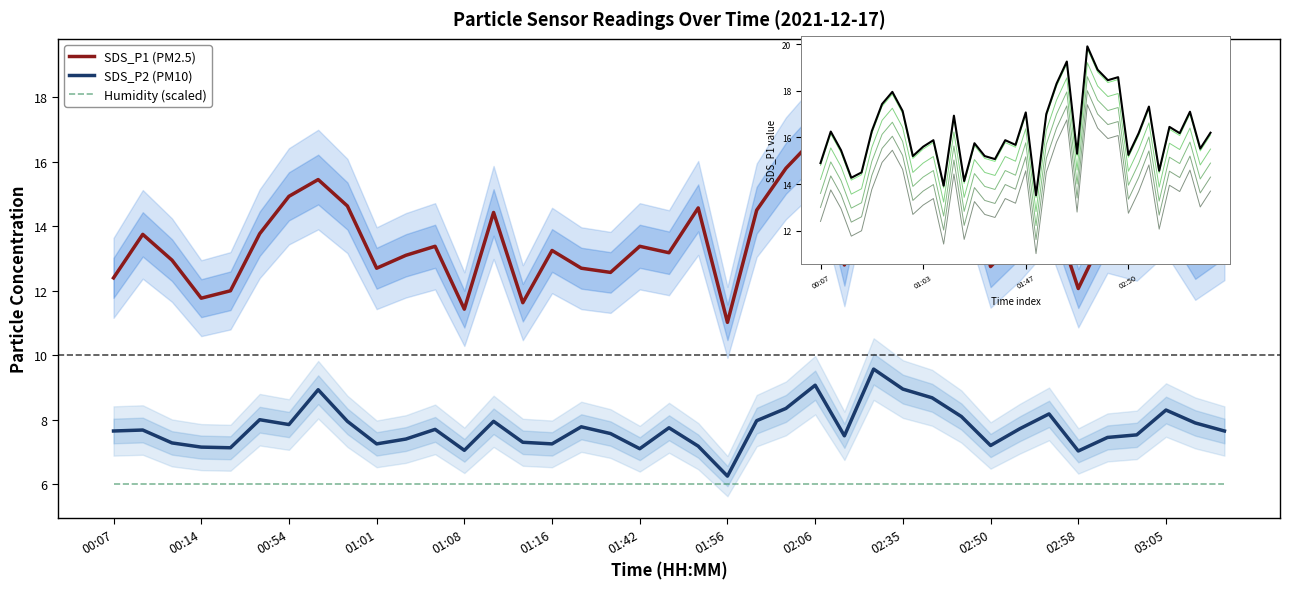

True or false: SDS_P1 (PM2.5) has a value of 13.4 at 01:42.

True